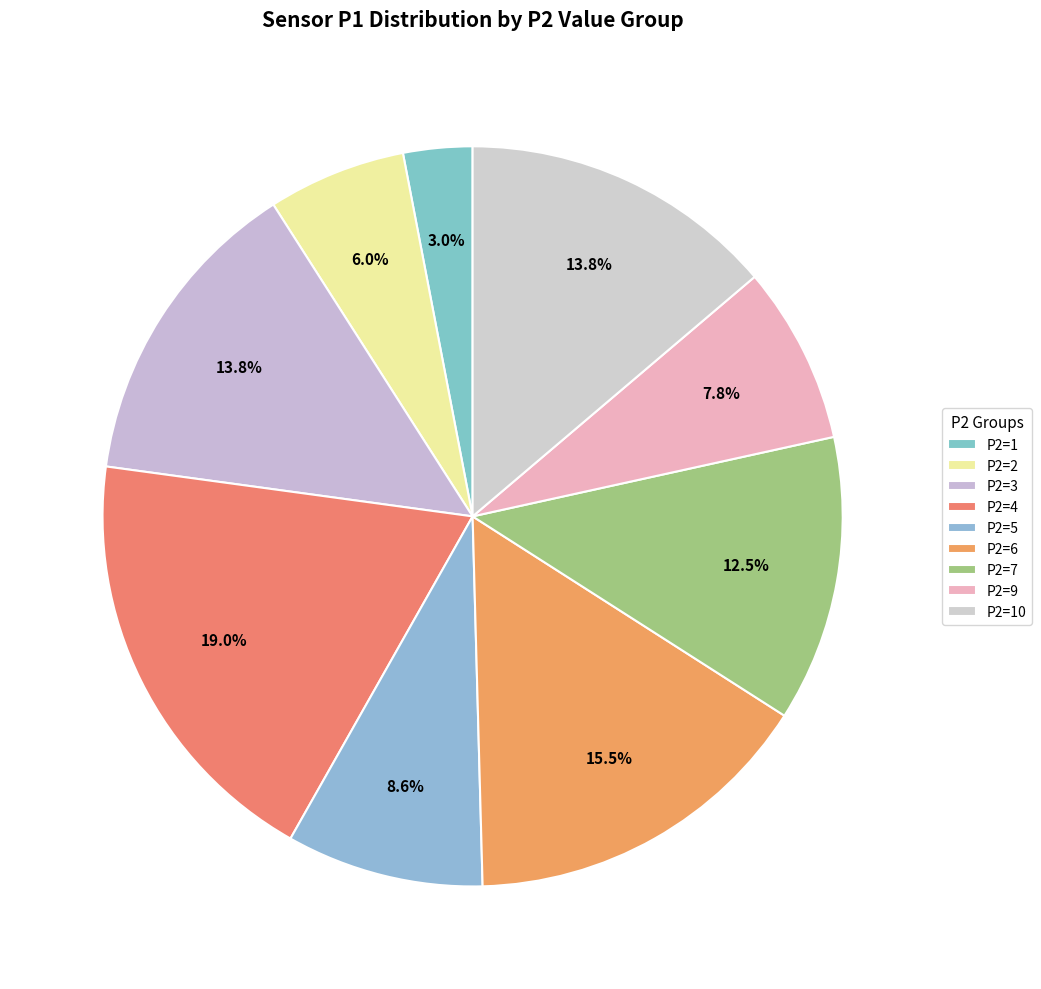

How many segments does this pie chart have?

9